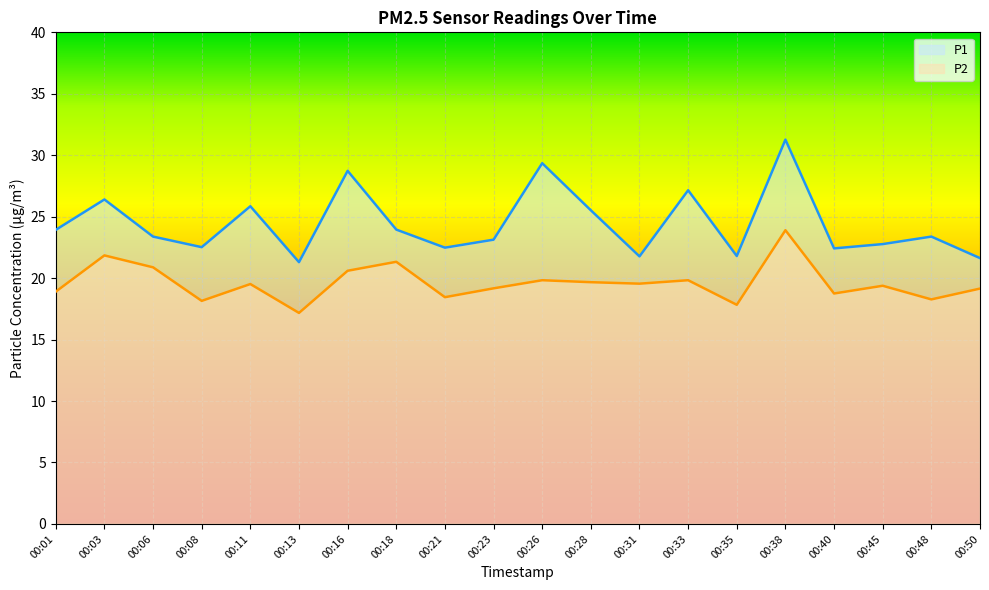

How many data points does each series have?

20